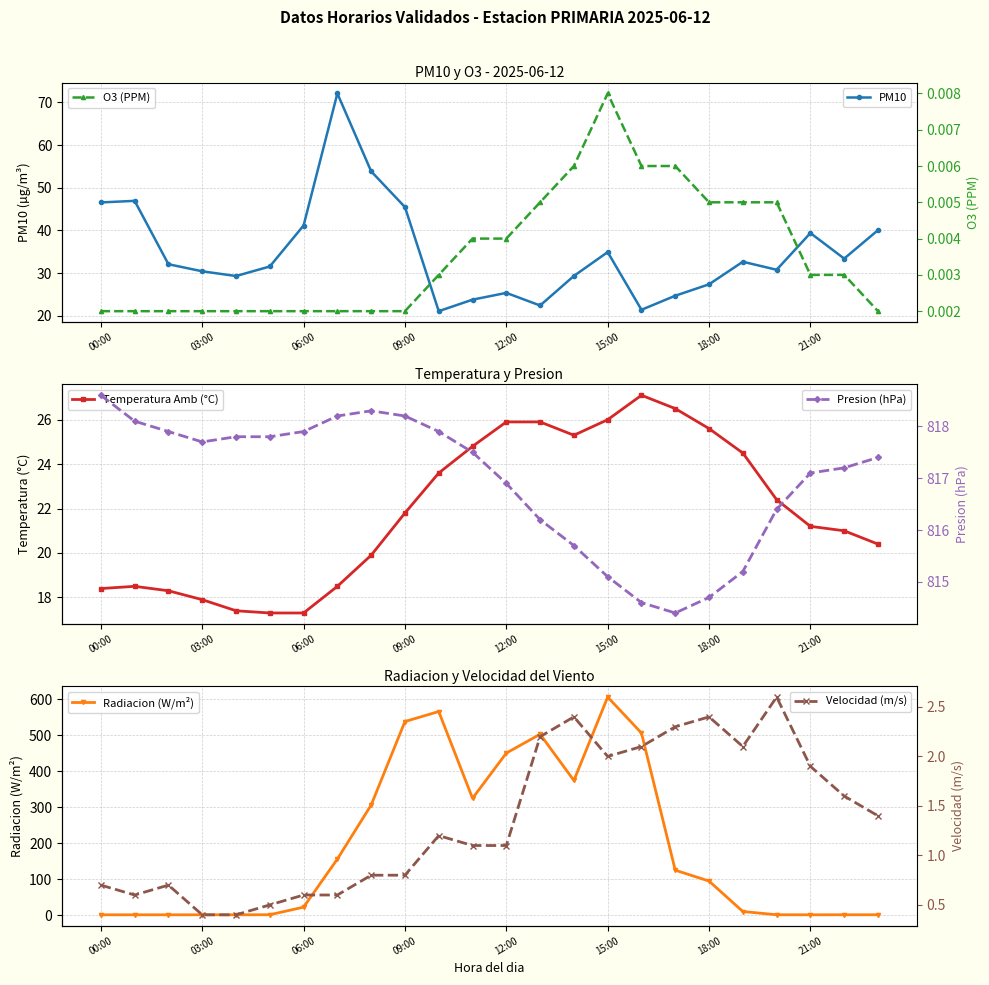

True or false: PM10 has a value of 34.9 at 15:00.

True